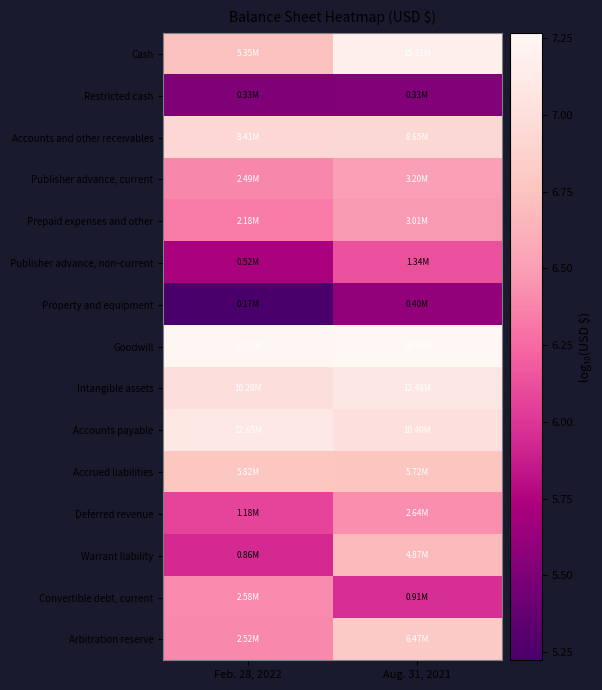

Reading left to right, what are all the values shown in this chart?

Cash: Feb. 28, 2022=6.7	Aug. 31, 2021=7.2
Restricted cash: Feb. 28, 2022=5.5	Aug. 31, 2021=5.5
Accounts and other receivables: Feb. 28, 2022=6.9	Aug. 31, 2021=6.9
Publisher advance, current: Feb. 28, 2022=6.4	Aug. 31, 2021=6.5
Prepaid expenses and other: Feb. 28, 2022=6.3	Aug. 31, 2021=6.5
Publisher advance, non-current: Feb. 28, 2022=5.7	Aug. 31, 2021=6.1
Property and equipment: Feb. 28, 2022=5.2	Aug. 31, 2021=5.6
Goodwill: Feb. 28, 2022=7.3	Aug. 31, 2021=7.3
Intangible assets: Feb. 28, 2022=7.0	Aug. 31, 2021=7.1
Accounts payable: Feb. 28, 2022=7.1	Aug. 31, 2021=7.0
Accrued liabilities: Feb. 28, 2022=6.8	Aug. 31, 2021=6.8
Deferred revenue: Feb. 28, 2022=6.1	Aug. 31, 2021=6.4
Warrant liability: Feb. 28, 2022=5.9	Aug. 31, 2021=6.7
Convertible debt, current: Feb. 28, 2022=6.4	Aug. 31, 2021=6.0
Arbitration reserve: Feb. 28, 2022=6.4	Aug. 31, 2021=6.8